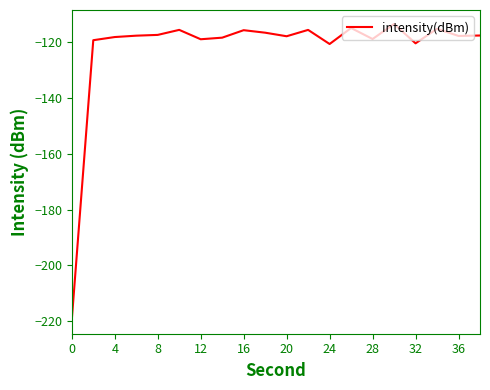

What is the difference between the maximum and minimum values?

105.9